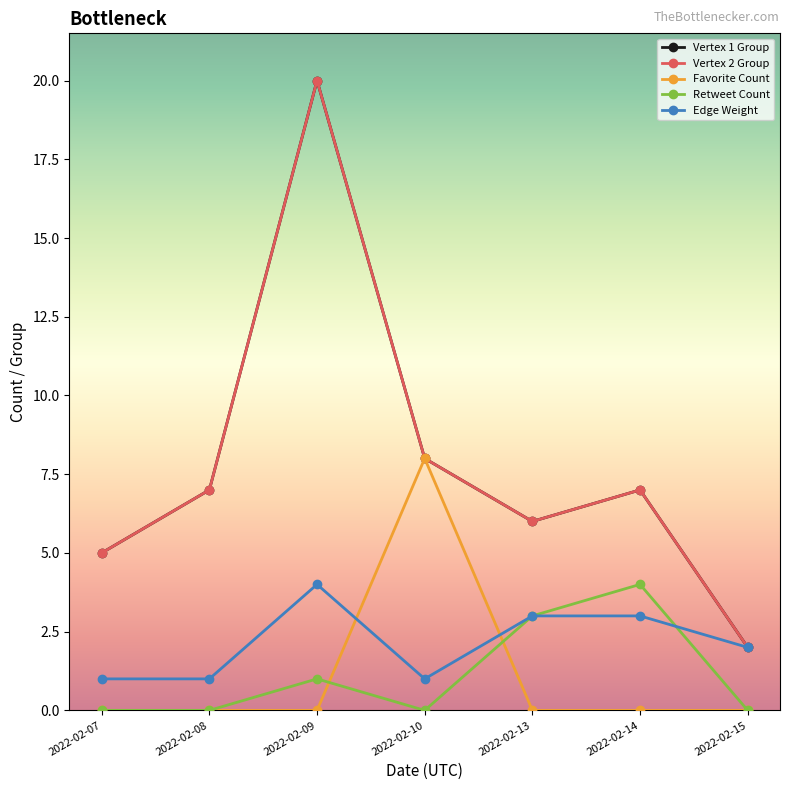

Where is Favorite Count nearest to the value 4?

2022-02-07